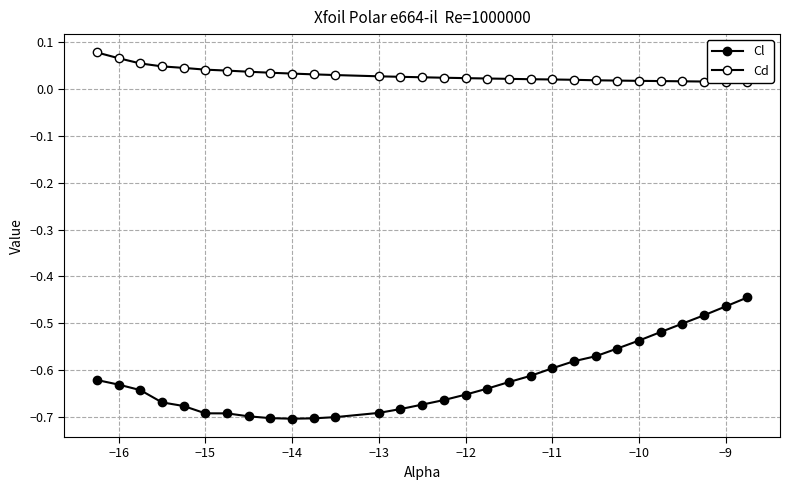

At how many categories does at least one series exceed 0?

30